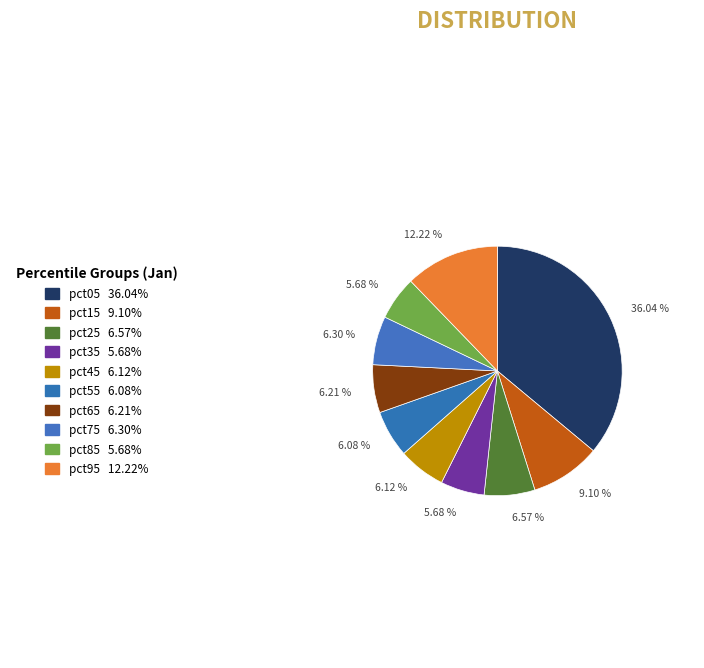

To the nearest percent, what is the difference between the pct95 and pct85 slice percentages?

7%